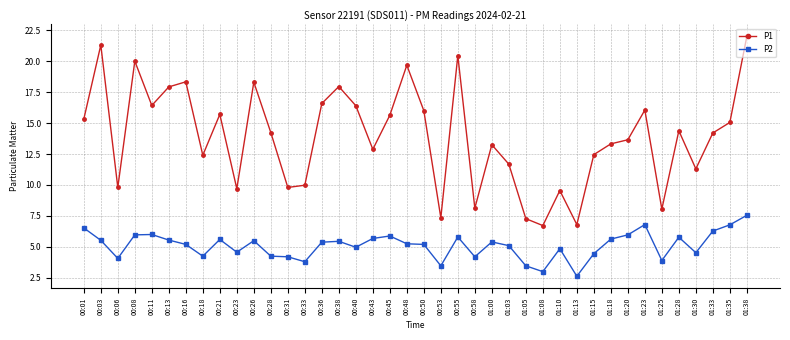

What is the lowest value of the P2 series?

2.6